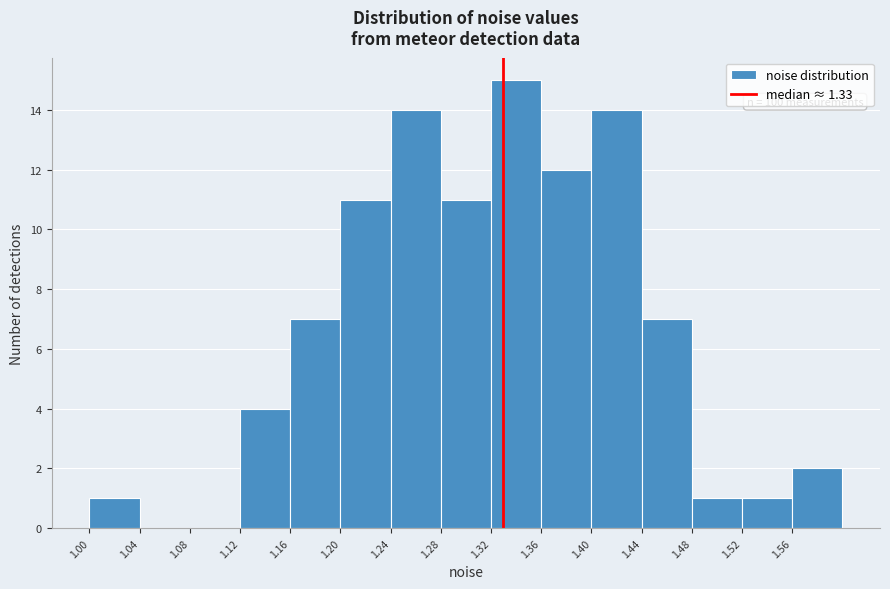

Over which range of the x-axis is the bar tallest?

1.32 to 1.36